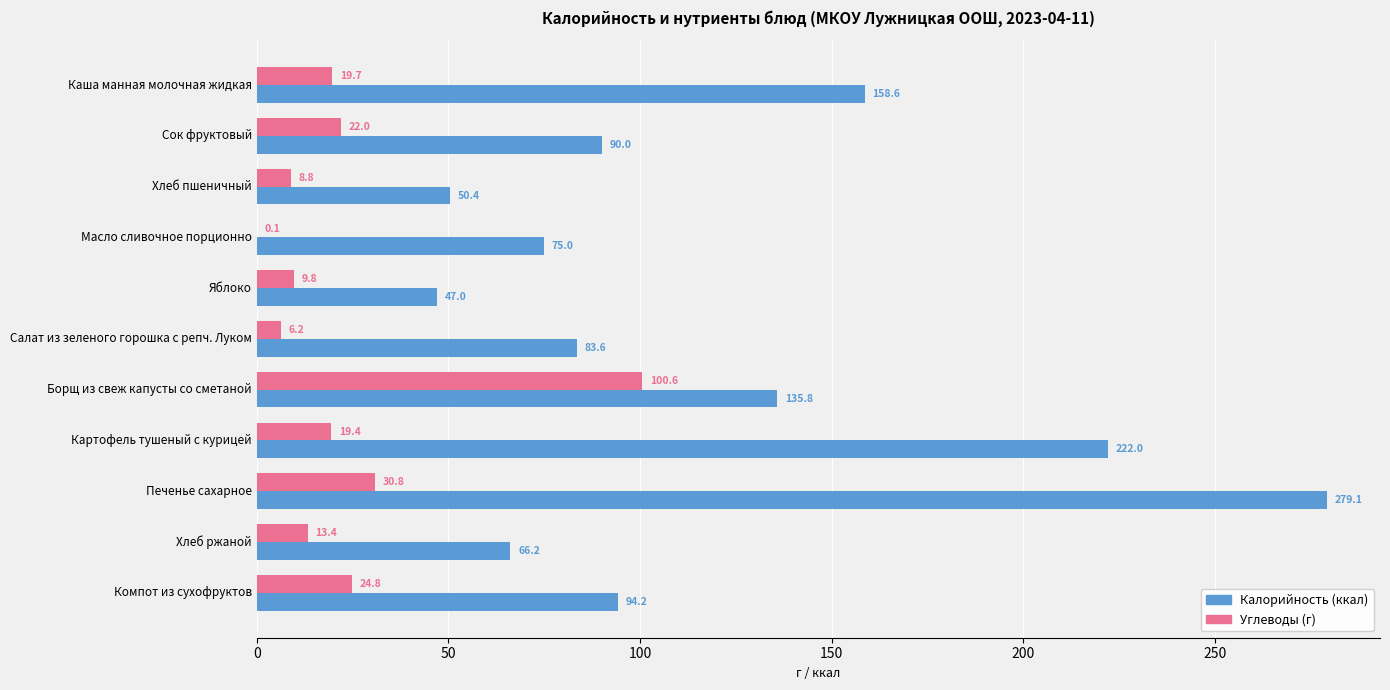

At which category is the sum across all series the highest?

Печенье сахарное